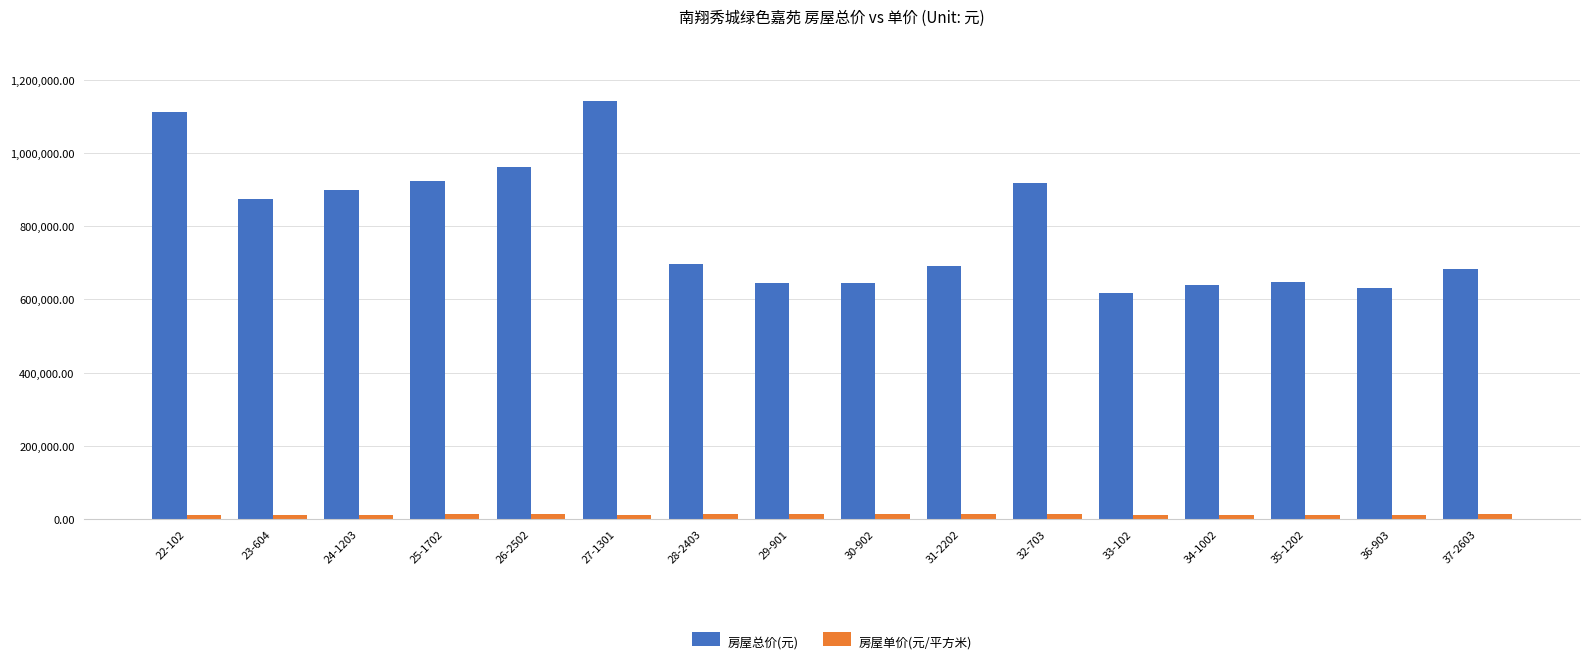

What is the total value across all series at 37-2603?

694811.8